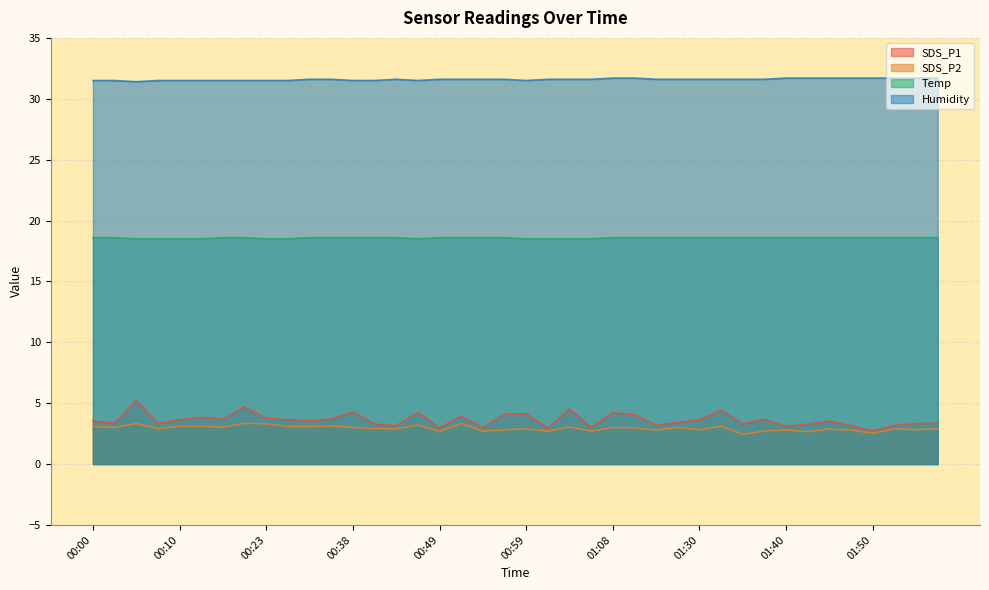

How many interior local valleys does the Temp series have?

1